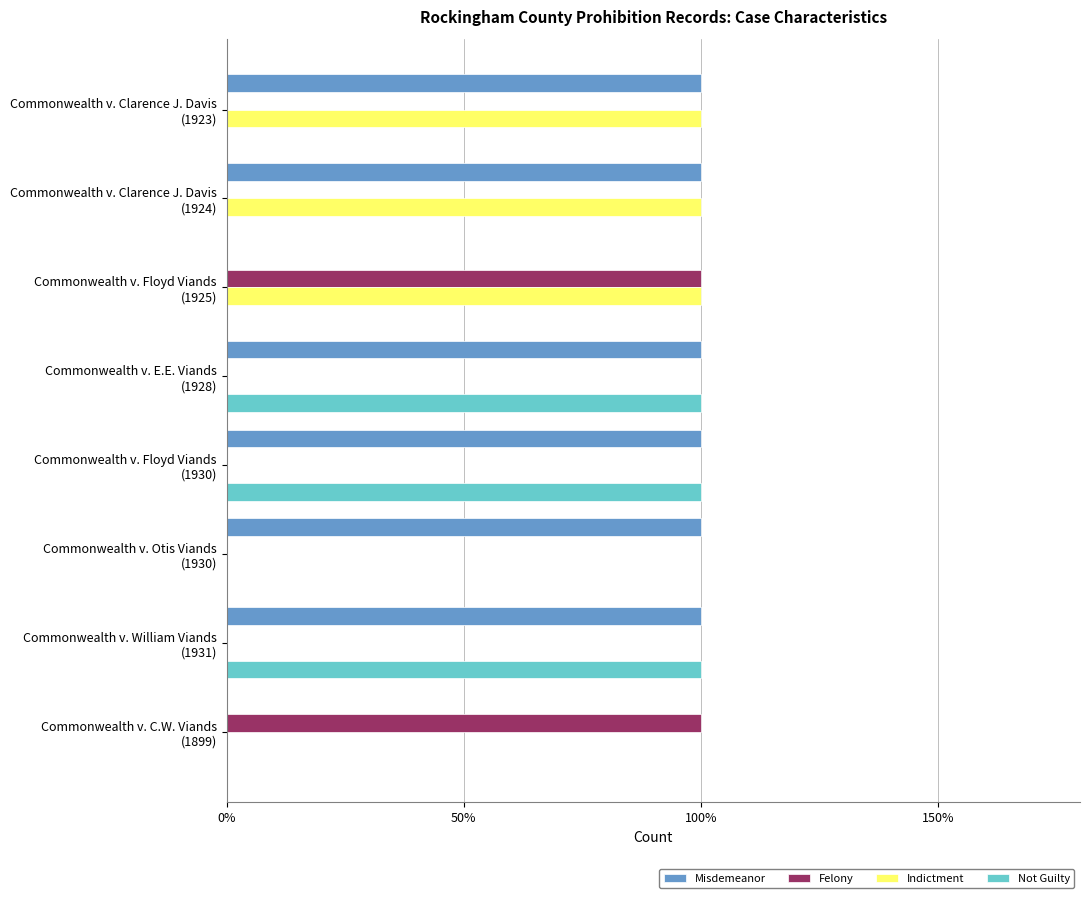

Which series has the largest range (max minus min)?

Misdemeanor